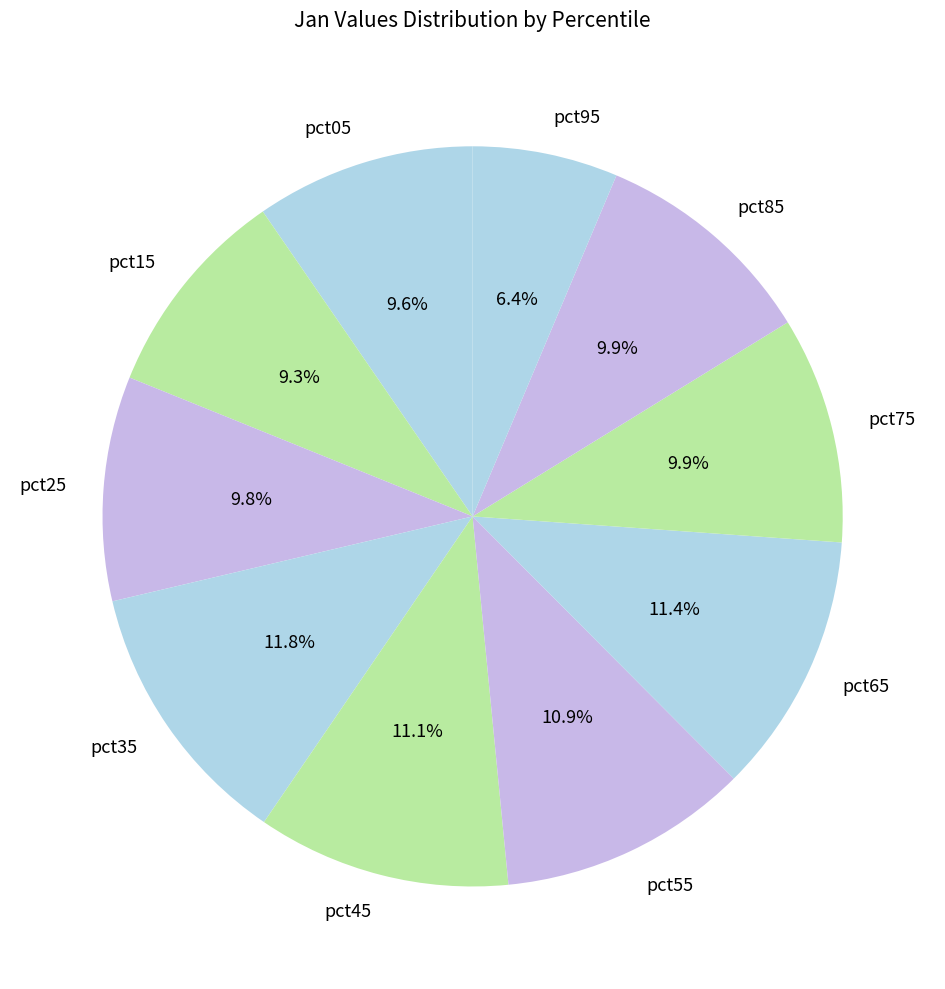

What is the smallest slice in the pie chart?

pct95